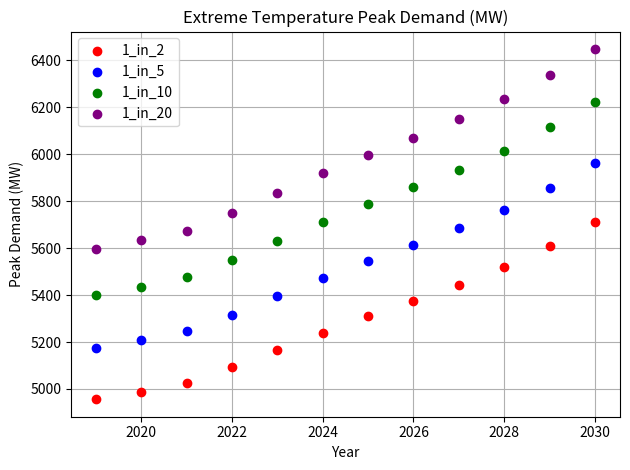

What is the X range (max minus min) for the scatter plot?

11.0